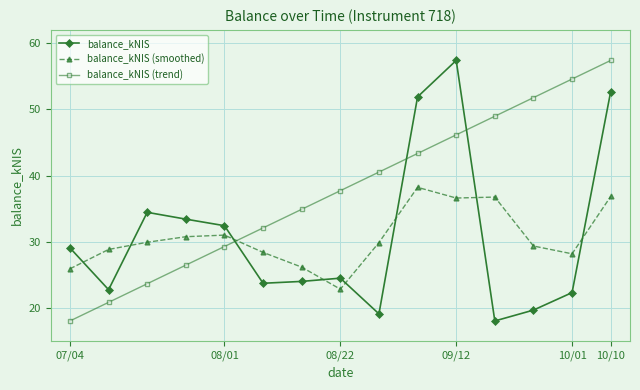

What is the difference between the maximum and minimum values in the balance_kNIS series?

39.3